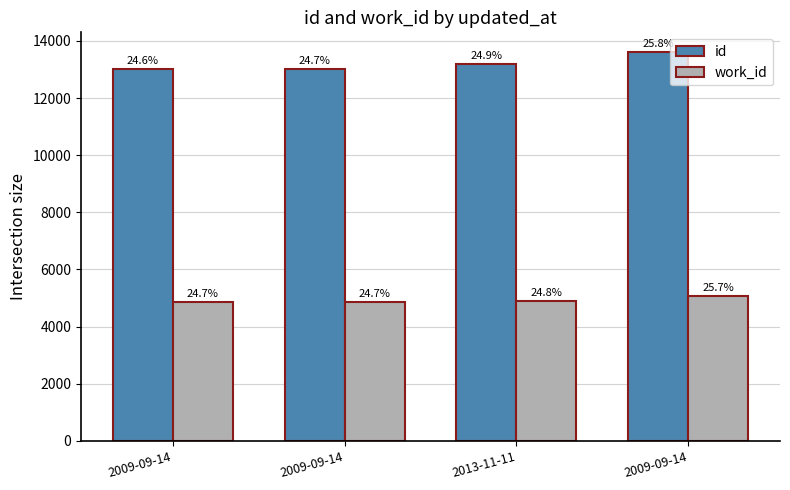

Reading right to left, transcribe all the data shown in this chart.

id: 13617	13182	13029	13027
work_id: 5070	4892	4864	4864